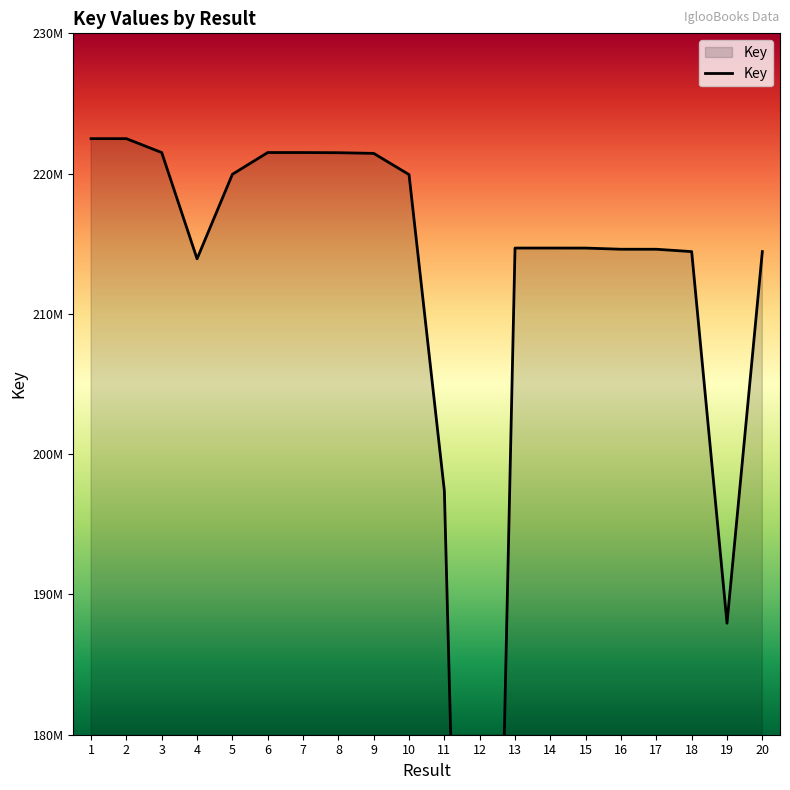

True or false: the data shows 219929752 at 10.

True